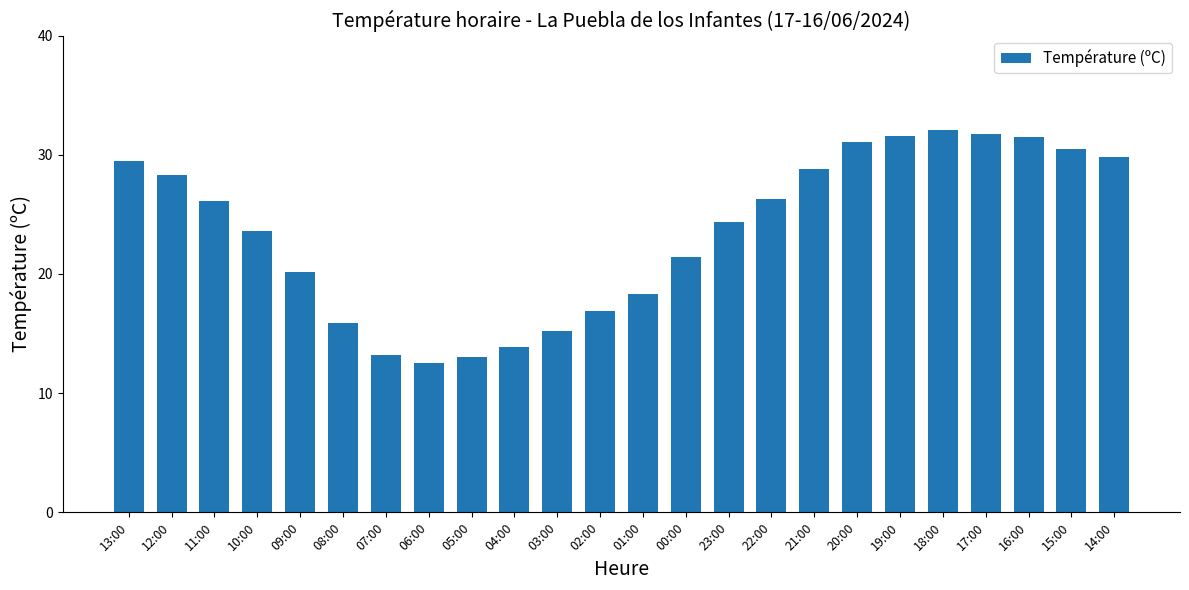

What is the sum of the values at 18:00 and 21:00?

60.9